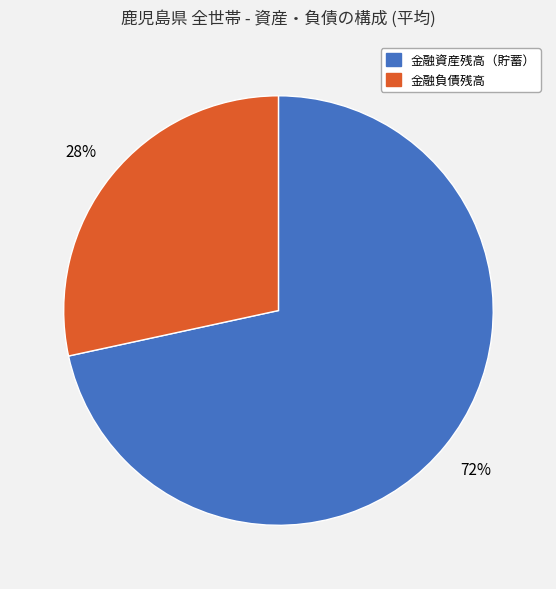

Does any single category account for the majority?

Yes